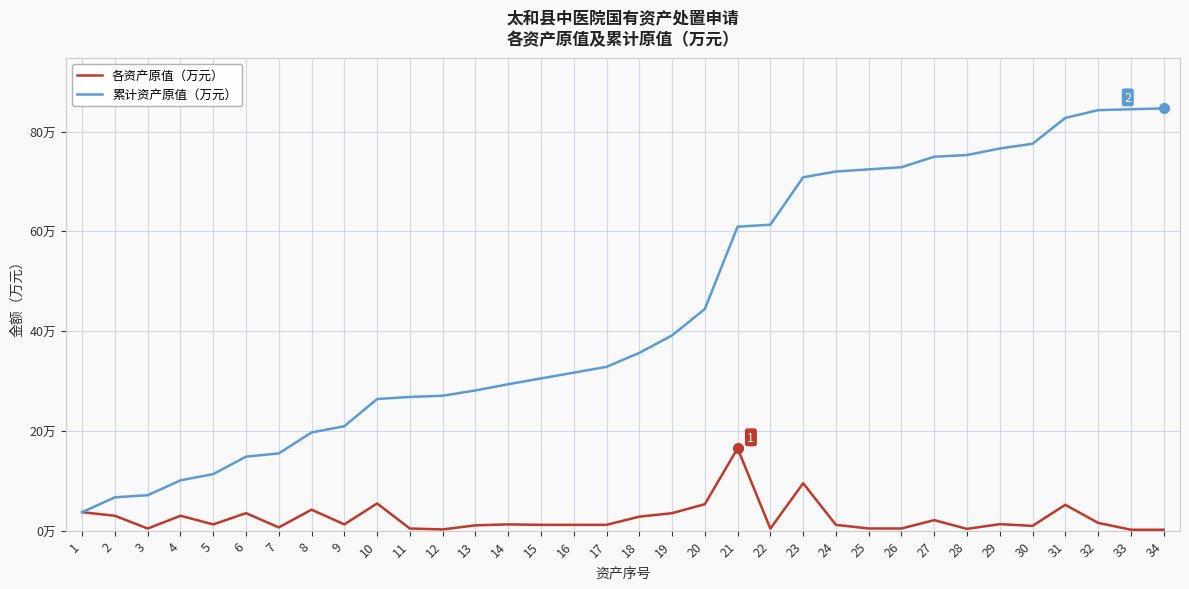

At which category does the chart reach its peak across all series?

34